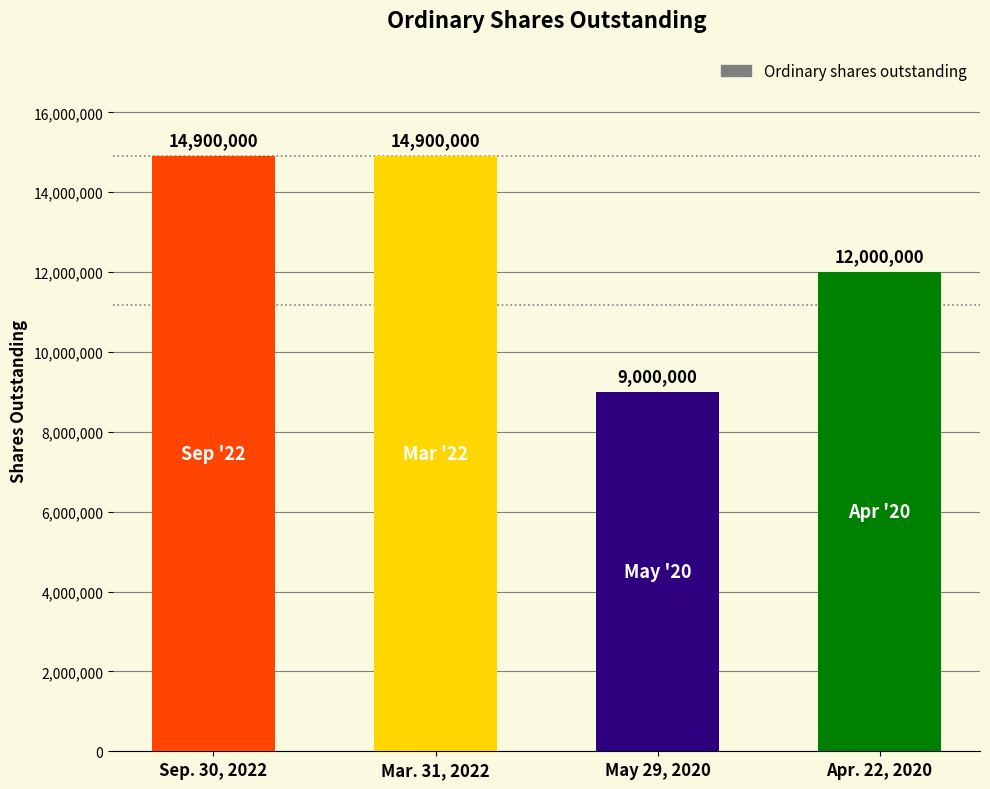

True or false: the data shows 9000000 at May 29, 2020.

True